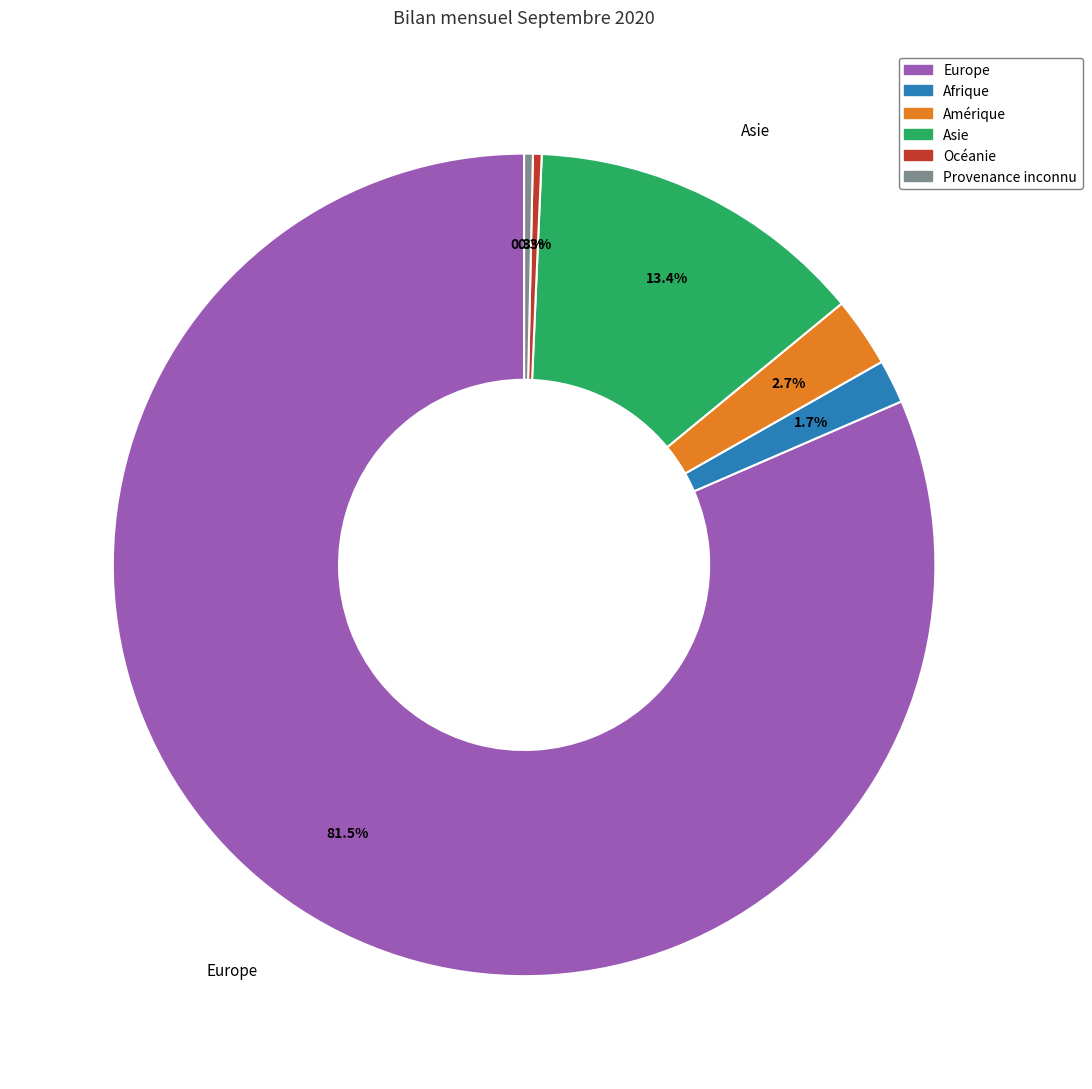

Combined, do Europe and Asie account for over 50%?

Yes